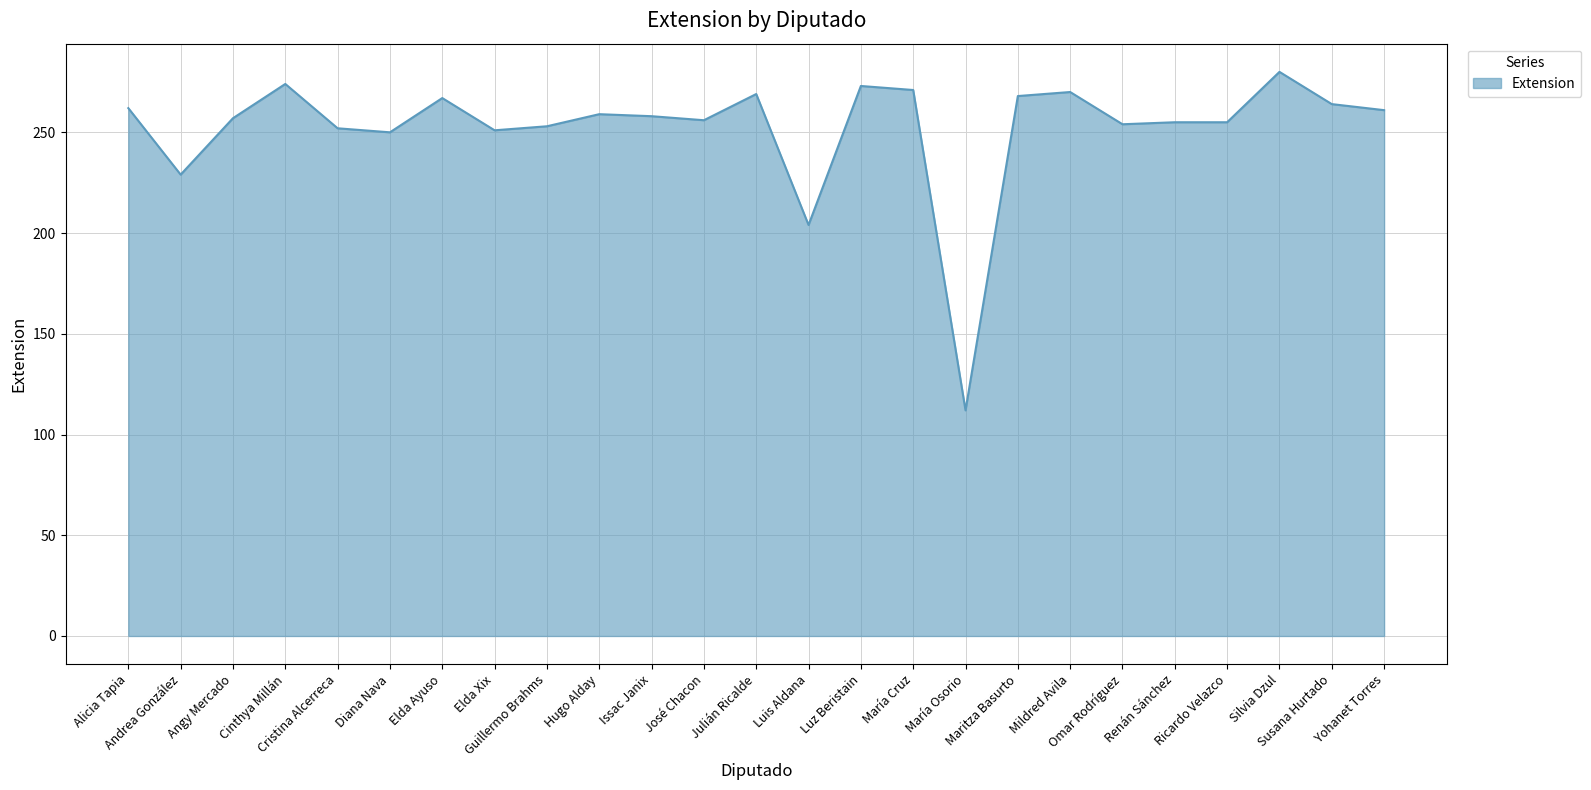

Is it true that the value at María Cruz is 271?

True